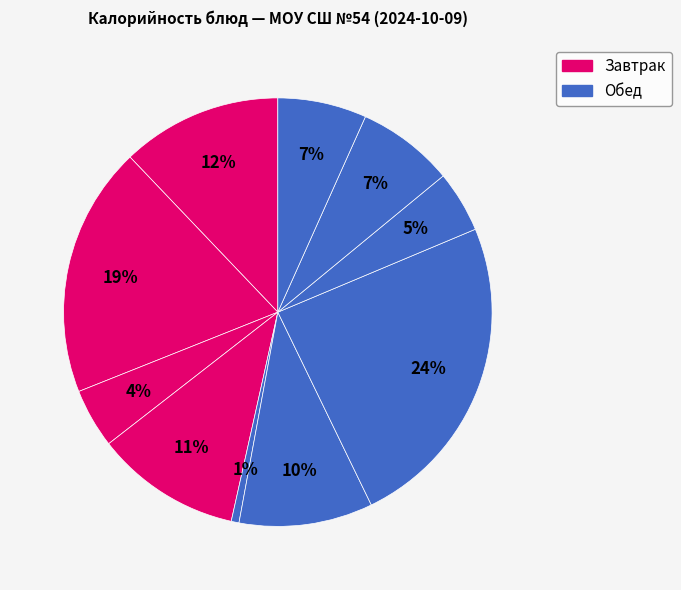

How many slices are in this pie chart?

10